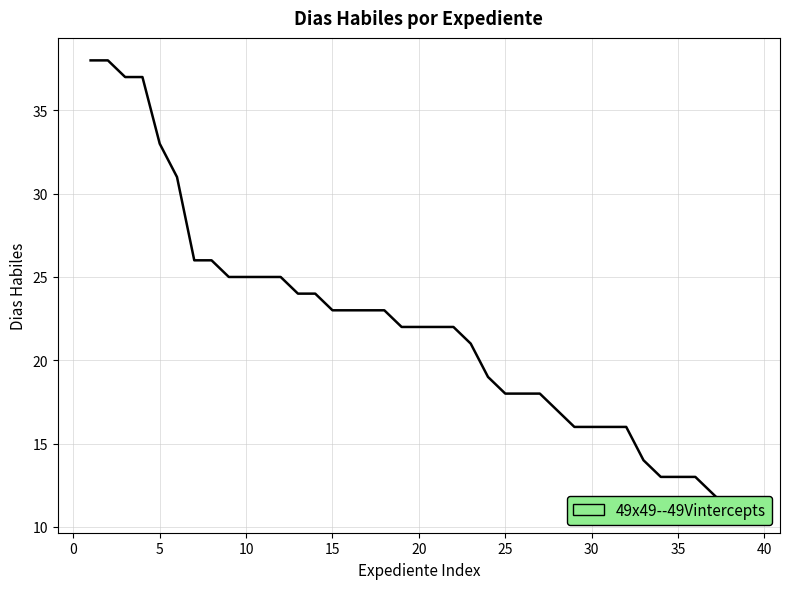

The chart shows a value of 3 at 35. True or false?

False